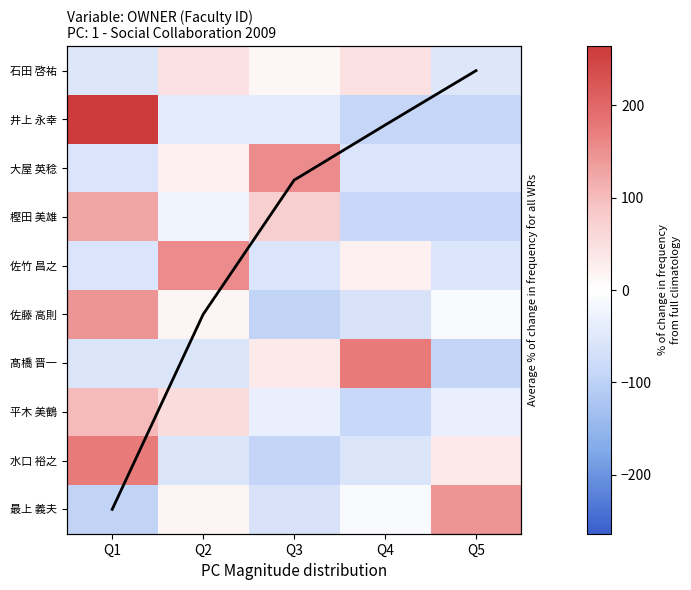

What is the difference between the highest and lowest values at Q3?

248.4